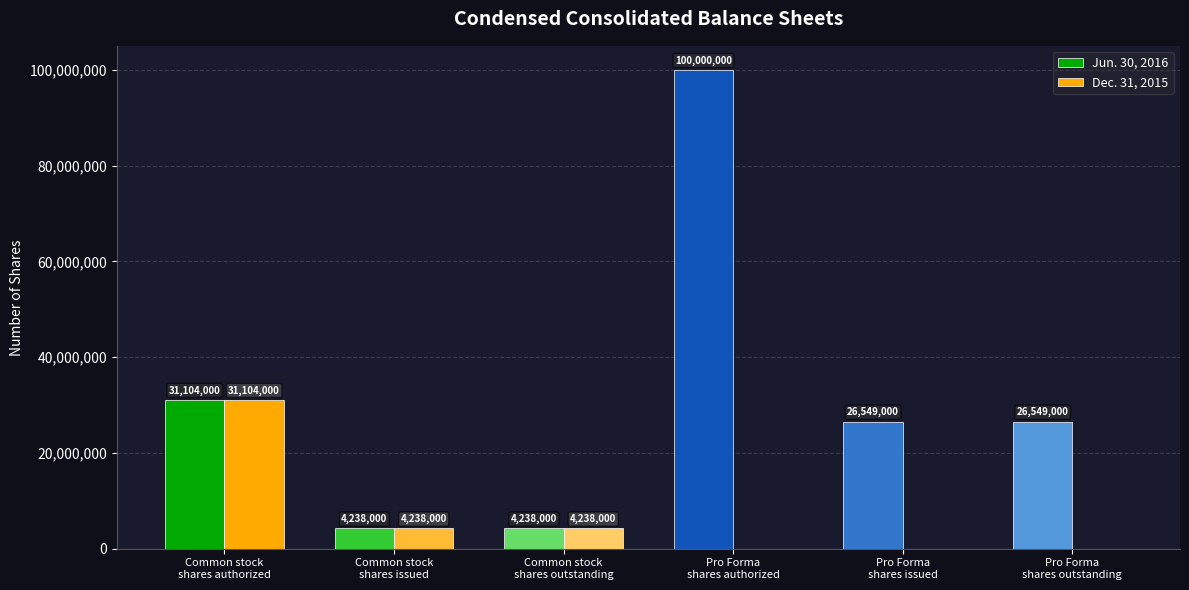

Which series has the largest total across all categories?

Jun. 30, 2016